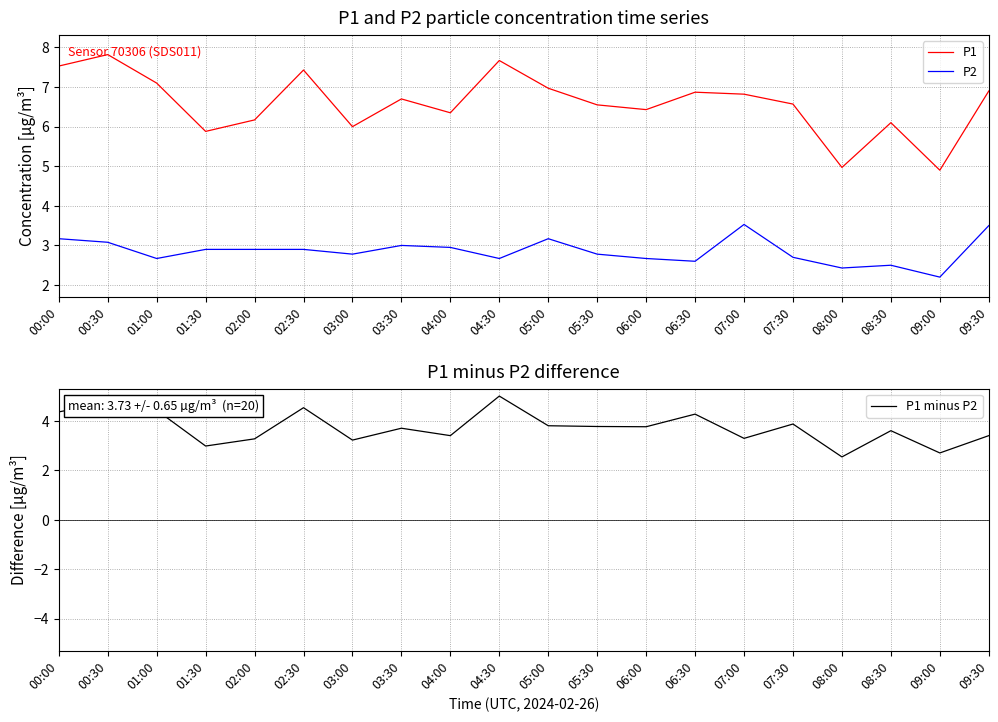

True or false: P1 has a value of 6.7 at 03:30.

True